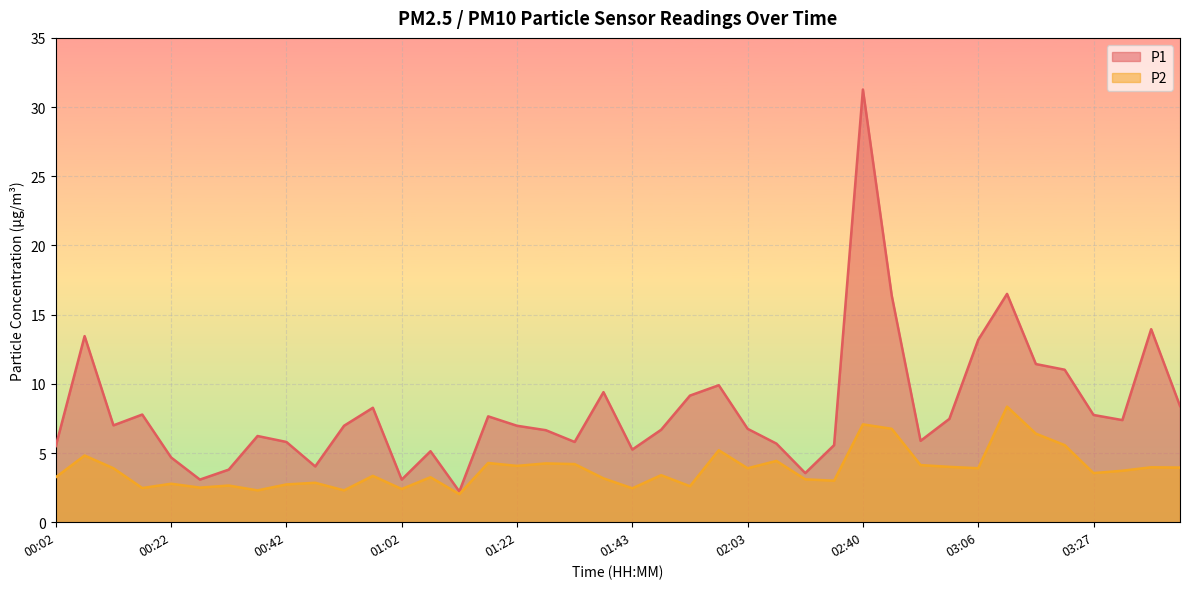

Where does the P1 series first go above 6?

00:07